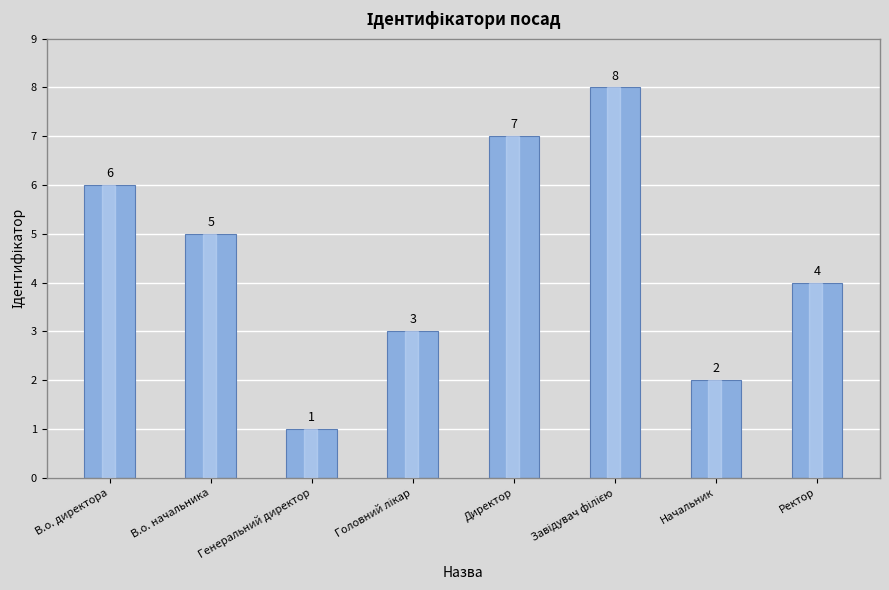

Is it true that the value at Директор is 7?

True